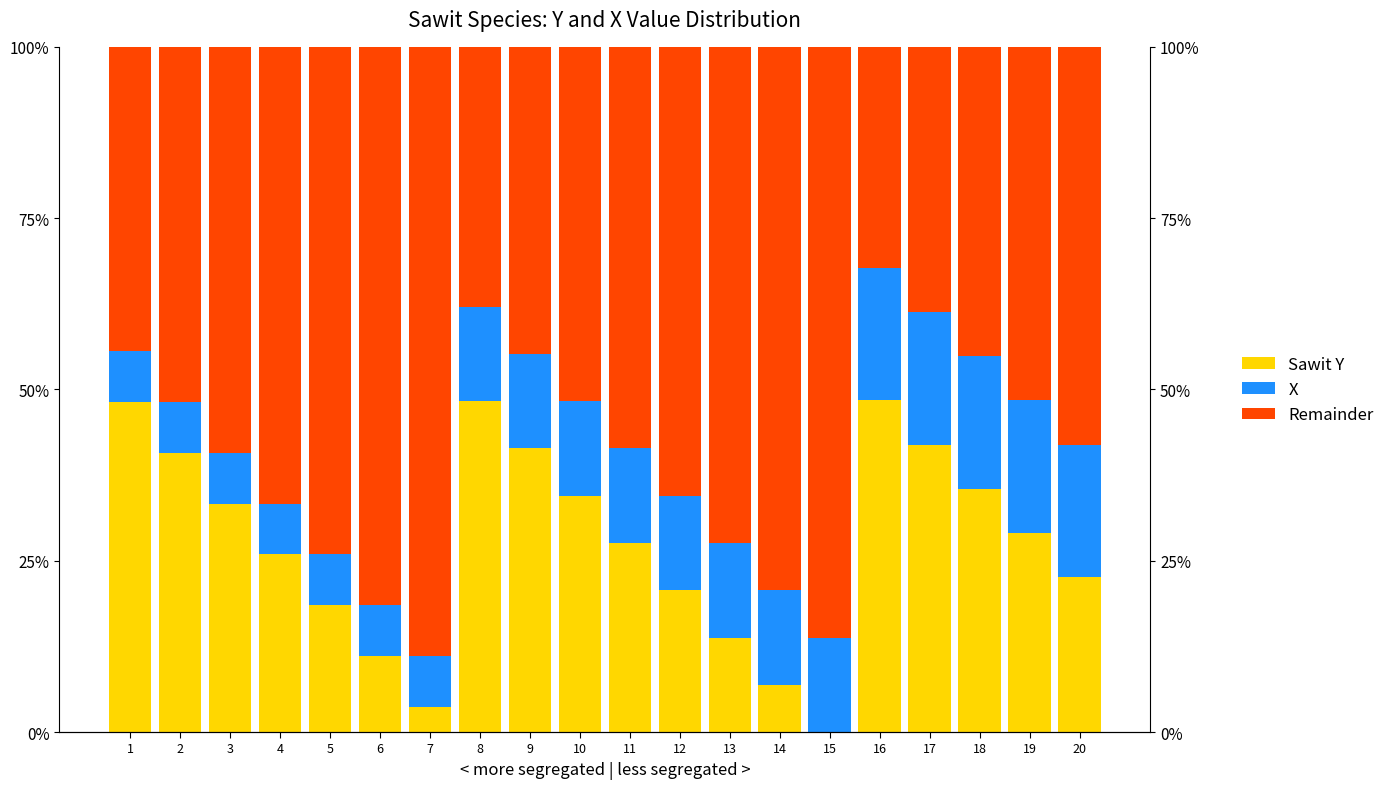

Reading right to left, extract all data points from this chart.

Sawit Y-remainder: 20=22.6	19=29.0	18=35.5	17=41.9	16=48.4	15=0.0	14=6.9	13=13.8	12=20.7	11=27.6	10=34.5	9=41.4	8=48.3	7=3.7	6=11.1	5=18.5	4=25.9	3=33.3	2=40.7	1=48.1
X: 20=19.4	19=19.4	18=19.4	17=19.4	16=19.4	15=13.8	14=13.8	13=13.8	12=13.8	11=13.8	10=13.8	9=13.8	8=13.8	7=7.4	6=7.4	5=7.4	4=7.4	3=7.4	2=7.4	1=7.4
Sawit Y: 20=58.1	19=51.6	18=45.2	17=38.7	16=32.3	15=86.2	14=79.3	13=72.4	12=65.5	11=58.6	10=51.7	9=44.8	8=37.9	7=88.9	6=81.5	5=74.1	4=66.7	3=59.3	2=51.9	1=44.4